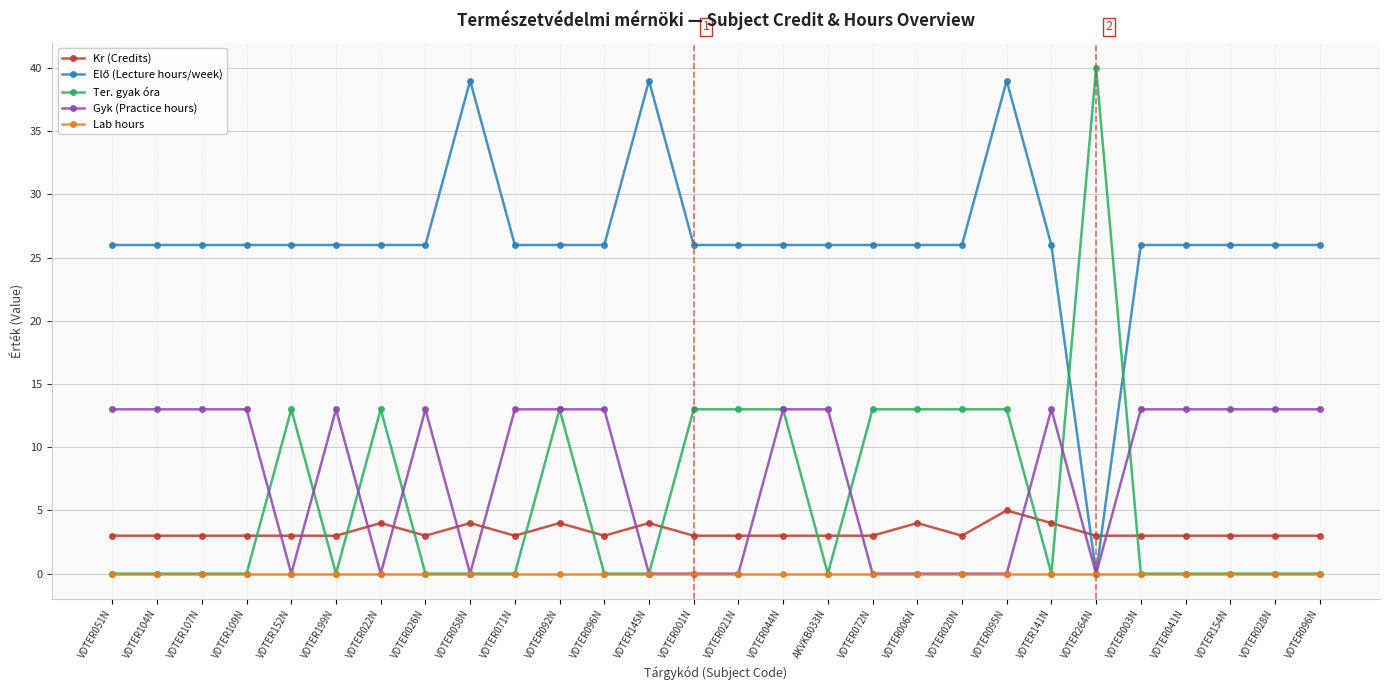

Does the chart have visible grid lines?

Yes